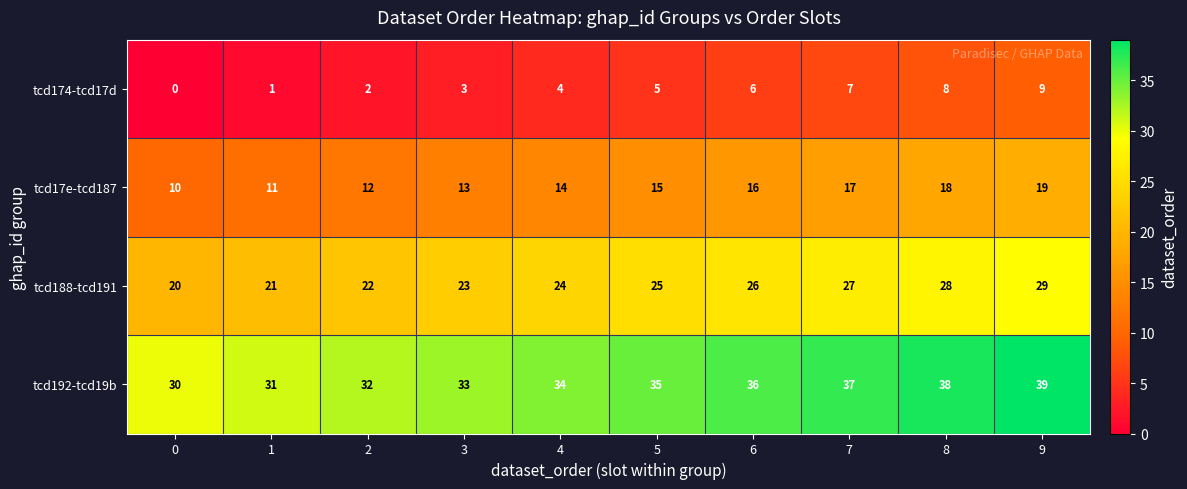

How many series are shown in this chart?

4